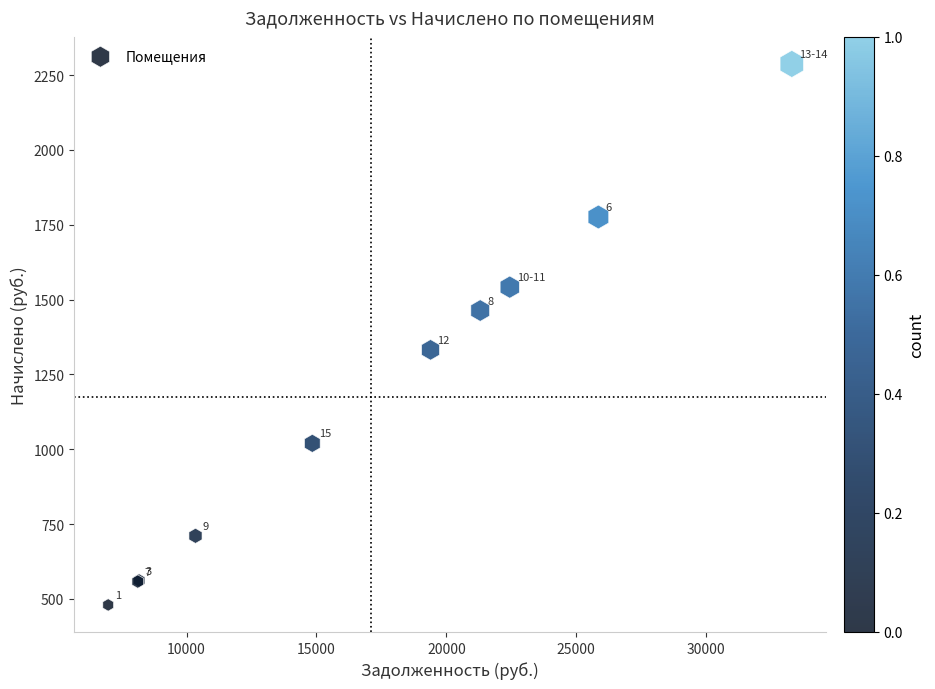

What Y value in the scatter plot is closest to 1383?

1332.0